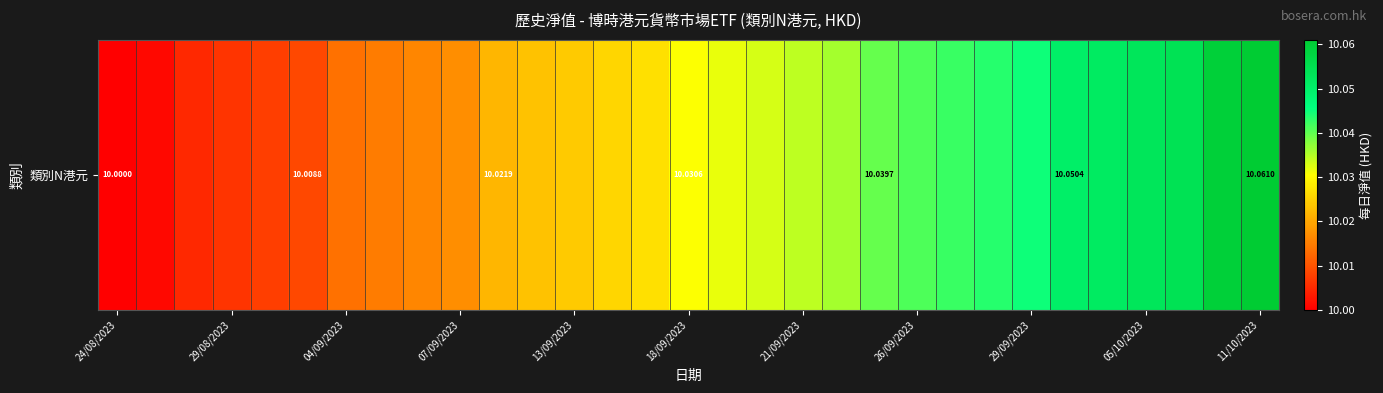

Reading right to left, transcribe all the data shown in this chart.

10.1	10.1	10.1	10.1	10.1	10.1	10.0	10.0	10.0	10.0	10.0	10.0	10.0	10.0	10.0	10.0	10.0	10.0	10.0	10.0	10.0	10.0	10.0	10.0	10.0	10.0	10.0	10.0	10.0	10.0	10.0